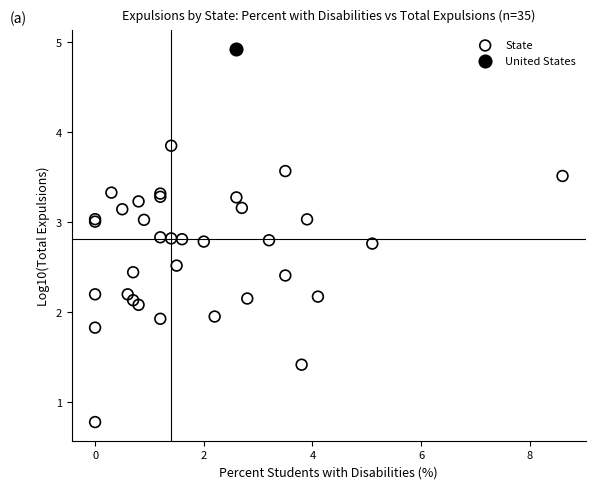

What are all the series names shown in the legend?

State, United States